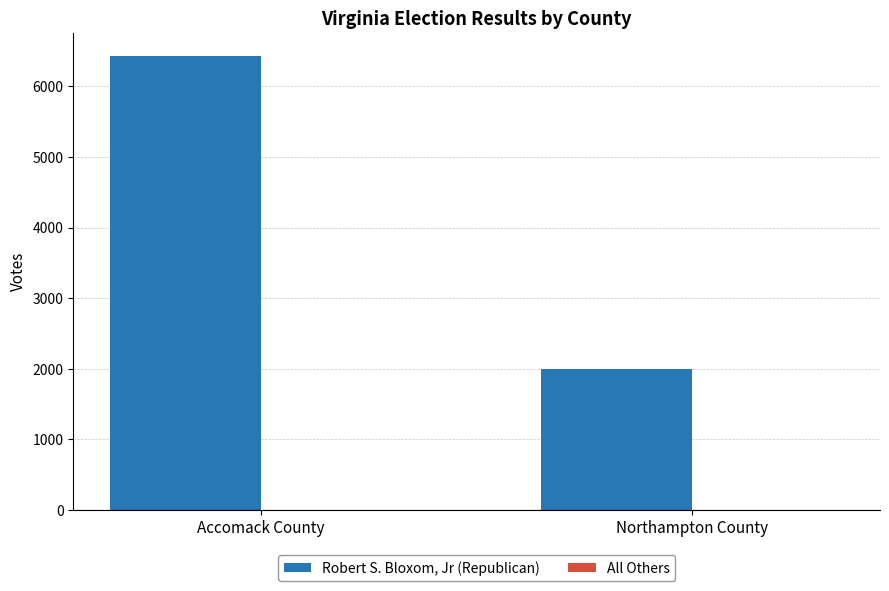

What is the average value?

4216